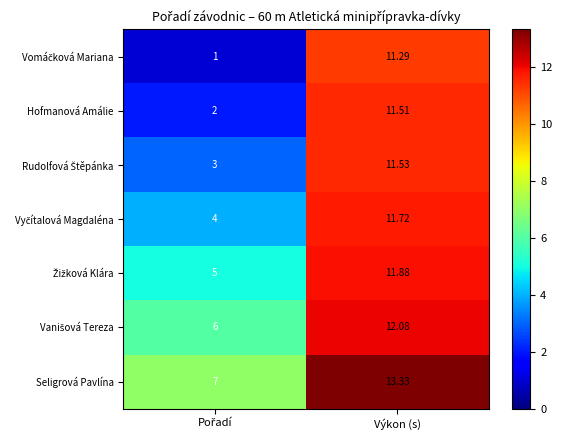

At which category is the sum across all series the highest?

Výkon (s)